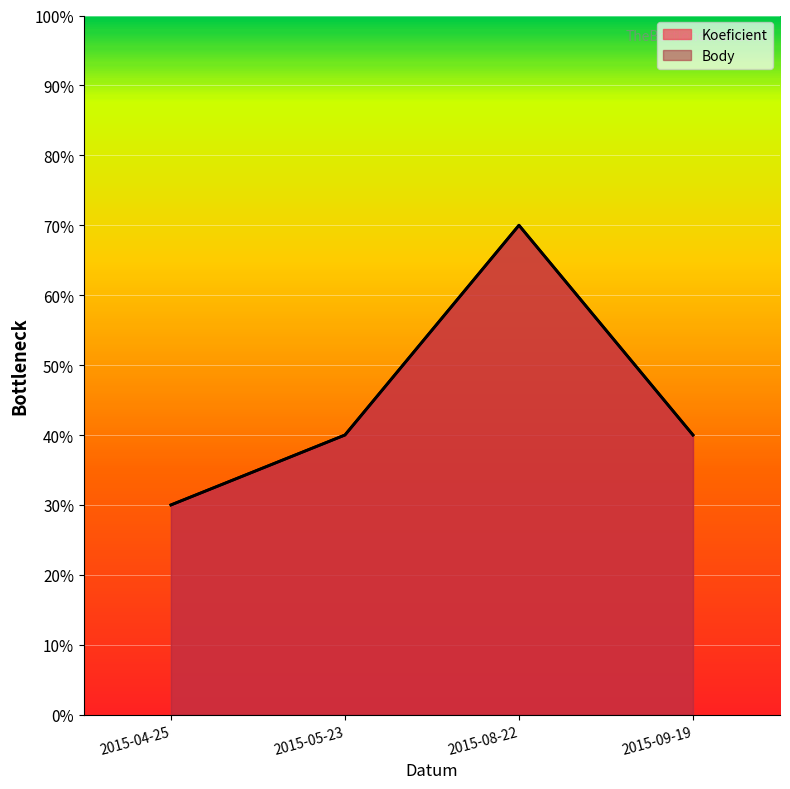

What is the sum of all Body values?

18